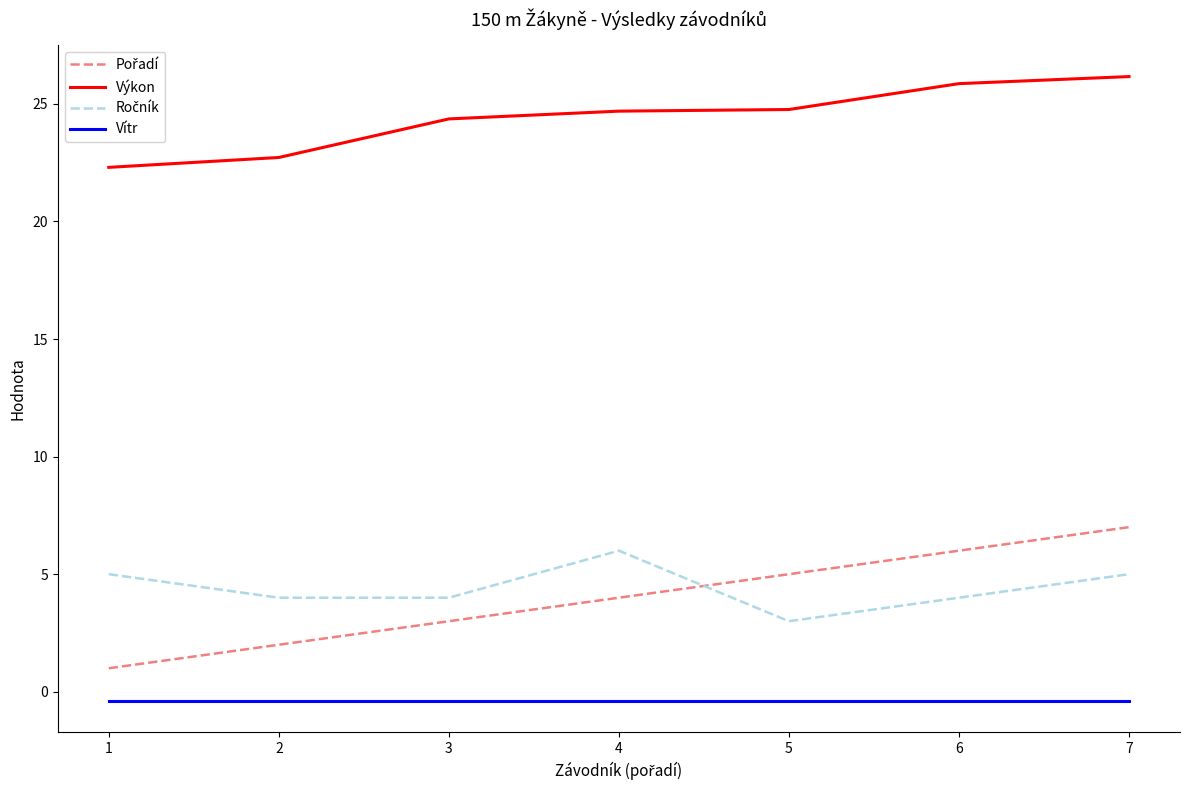

What is the difference between the second highest and minimum values in the Výkon series?

3.6